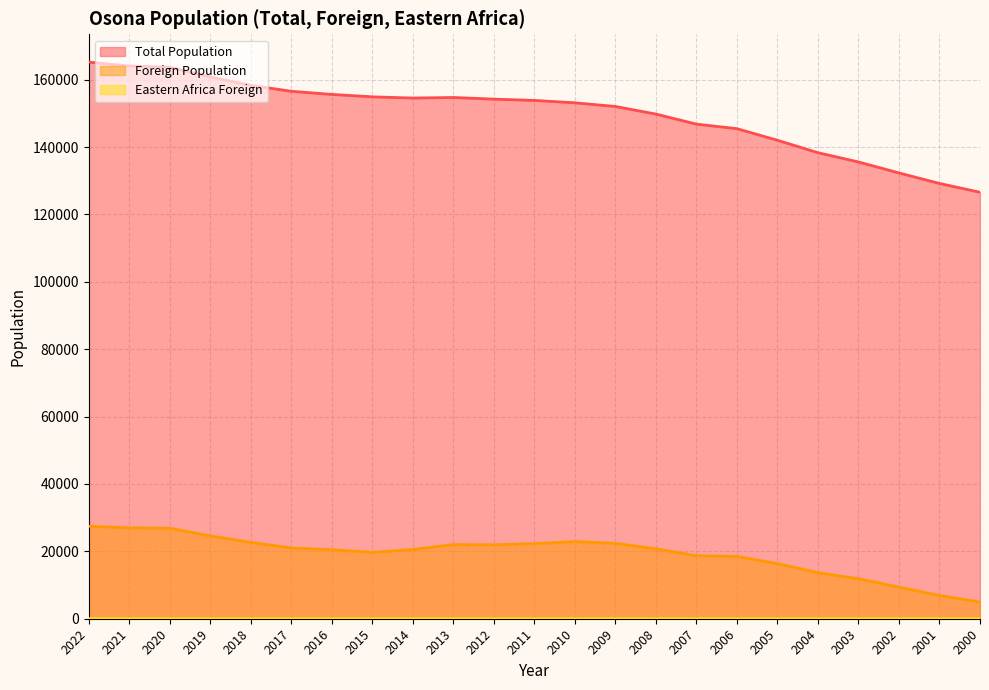

Which series has the widest spread of values?

Total Population